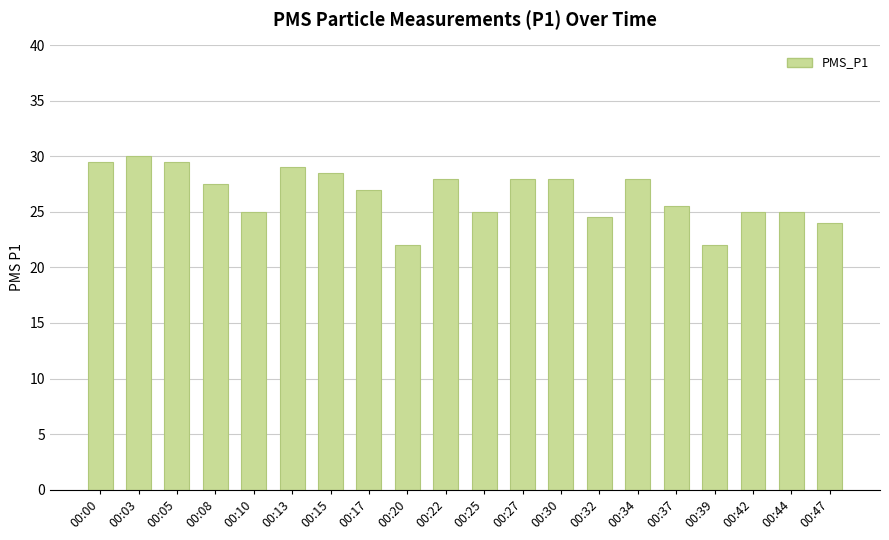

What is the greatest value displayed?

30.0